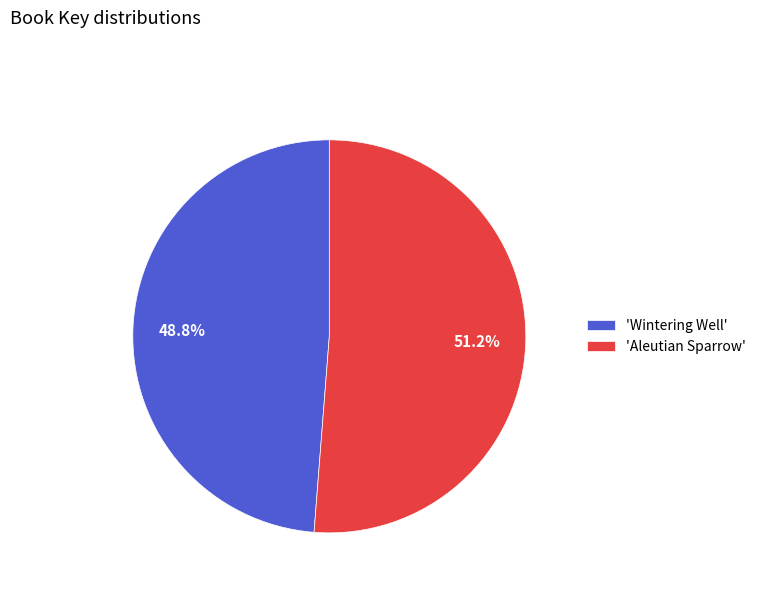

Is the sum of 'Aleutian Sparrow' and 'Wintering Well' greater than half?

Yes